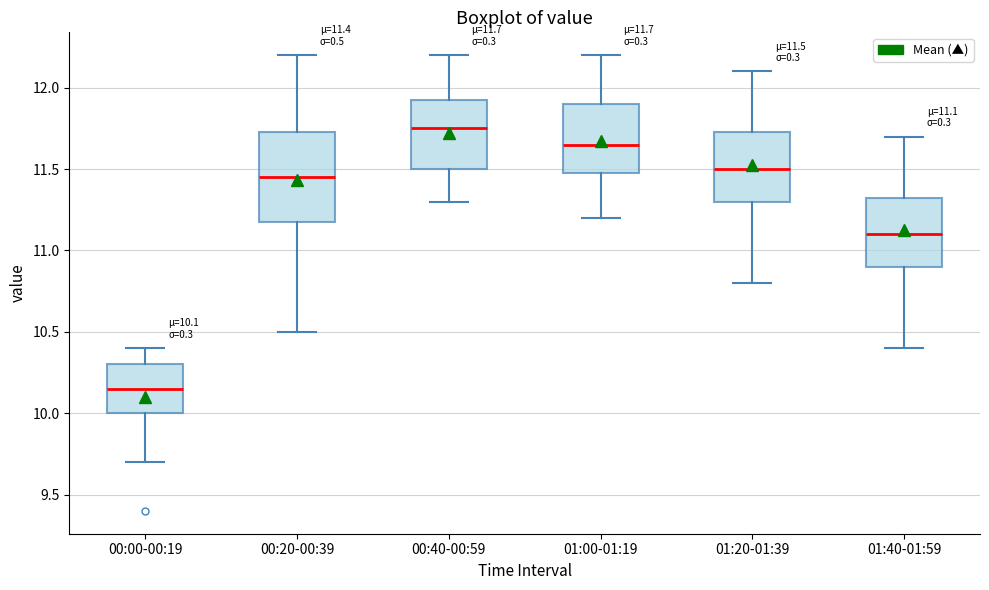

Which box is the tallest, from its lower edge to its upper edge?

00:20-00:39